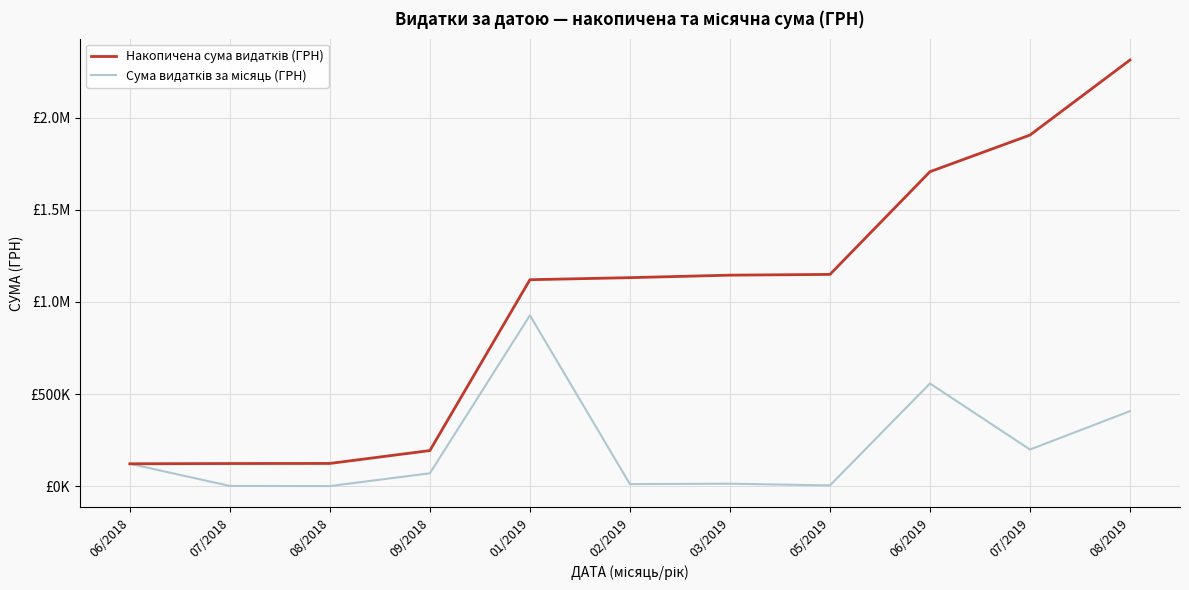

What is the label of the 4th point from the left?

09/2018